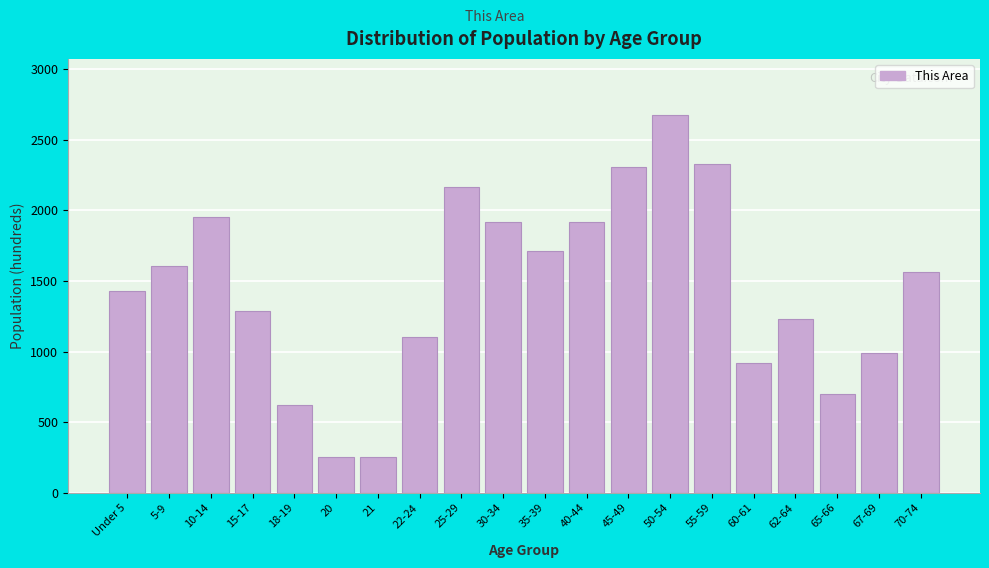

What is the smallest value displayed?

250